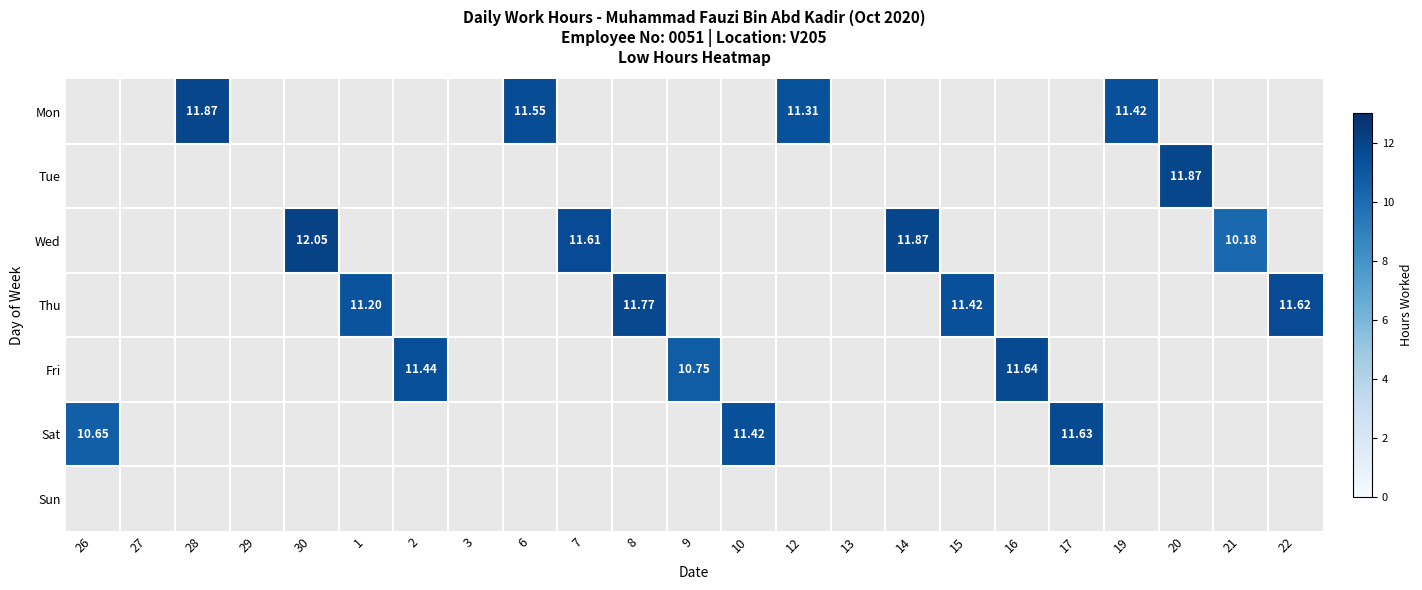

The Mon series shows 11.3 at 12. True or false?

True